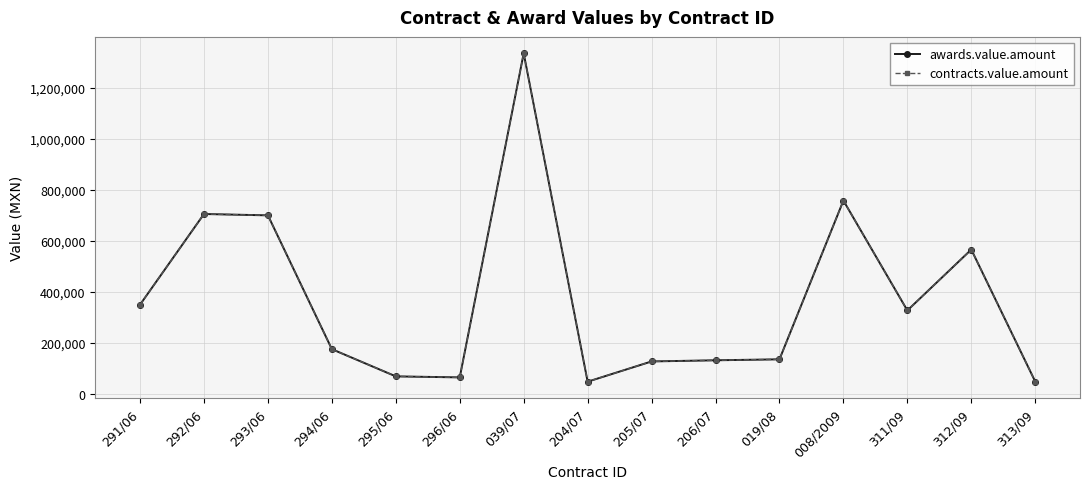

Where is the first local maximum for awards.value.amount?

292/06